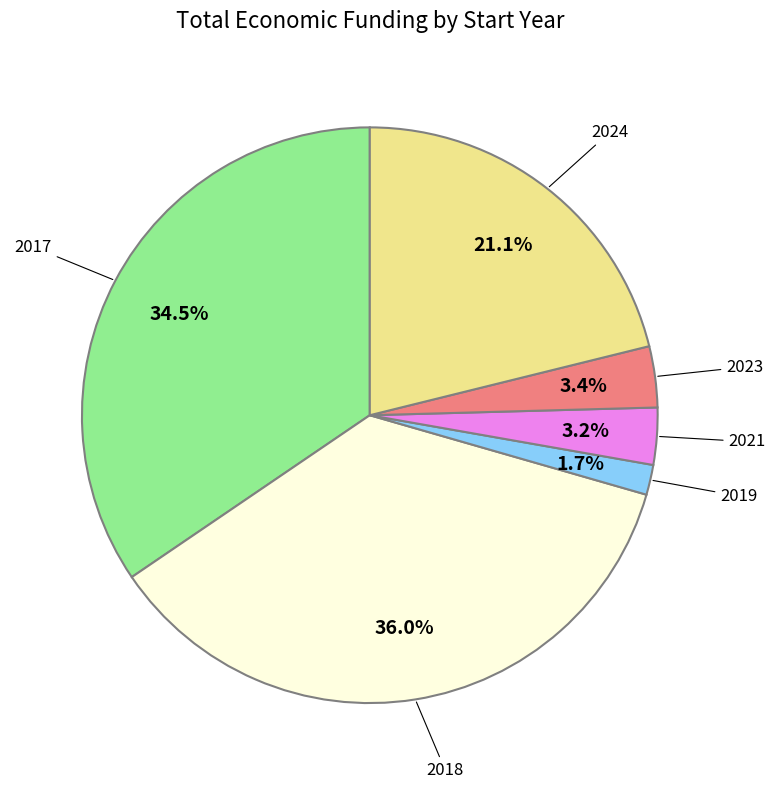

Is there a majority slice in this chart?

No